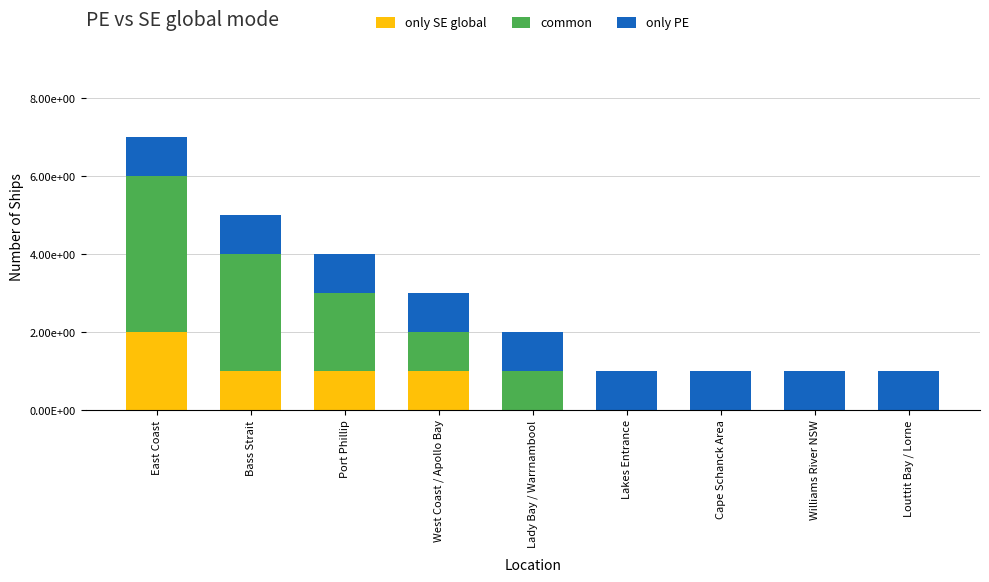

Which has a higher value, Louttit Bay / Lorne or Lakes Entrance?

Louttit Bay / Lorne